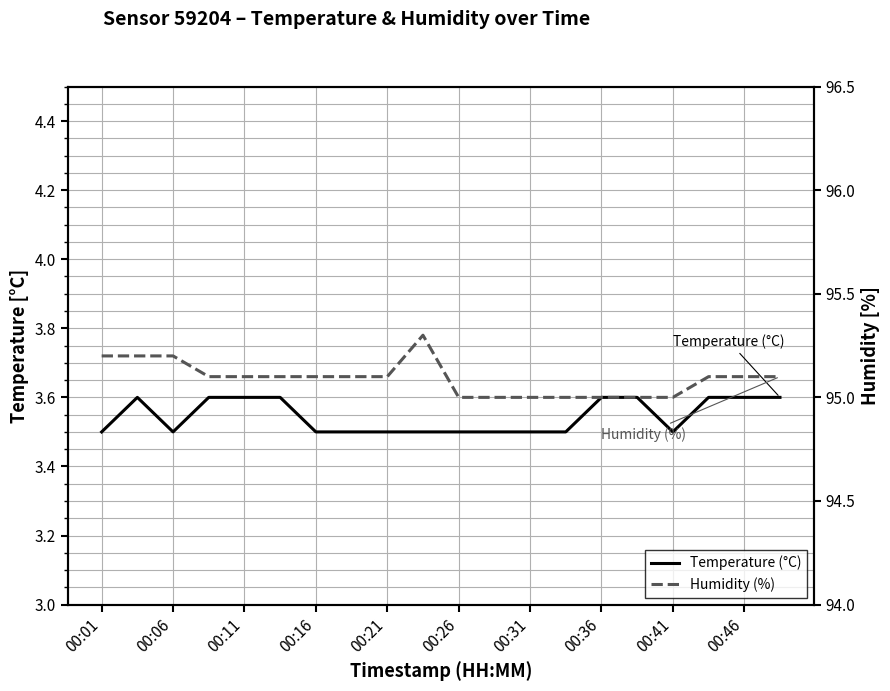

What is the average value of the Humidity (%) series?

95.1